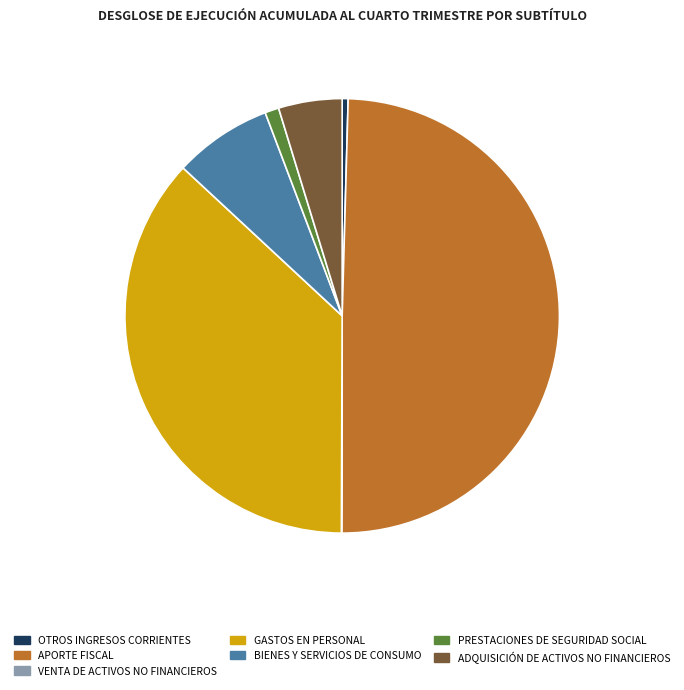

Is it true that PRESTACIONES DE SEGURIDAD SOCIAL is 1% of the pie?

True